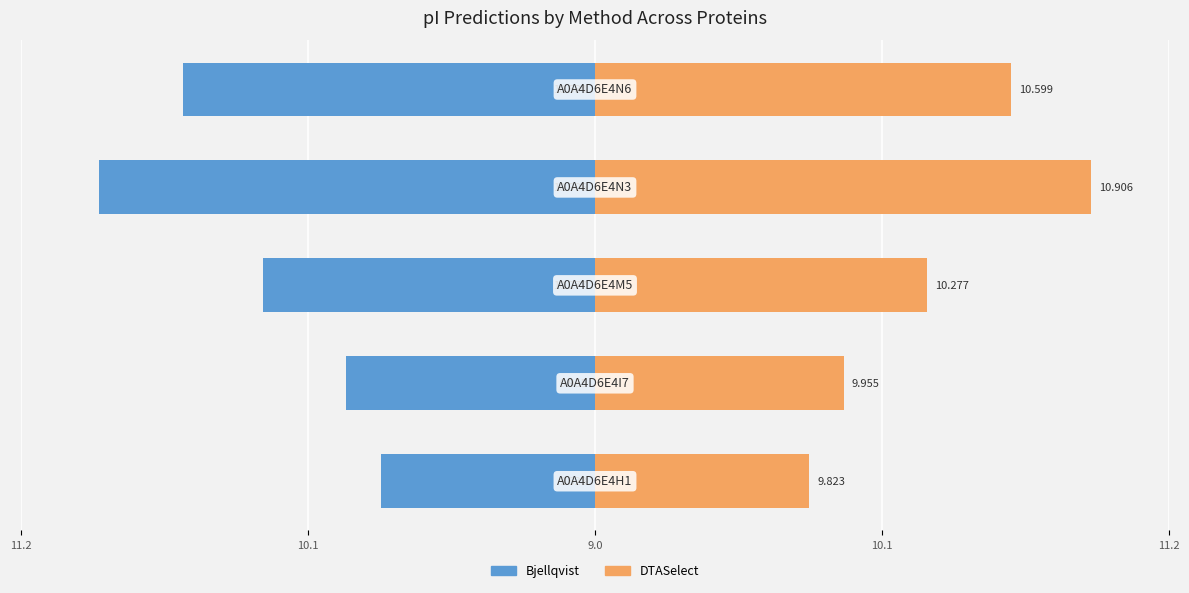

How many categories are shown in the chart?

5